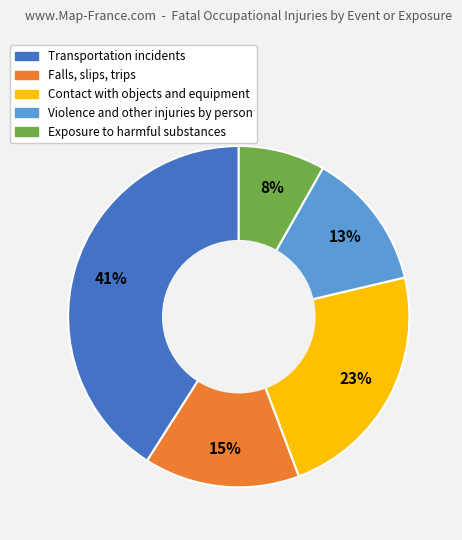

Which category has the biggest portion of the pie?

Transportation incidents